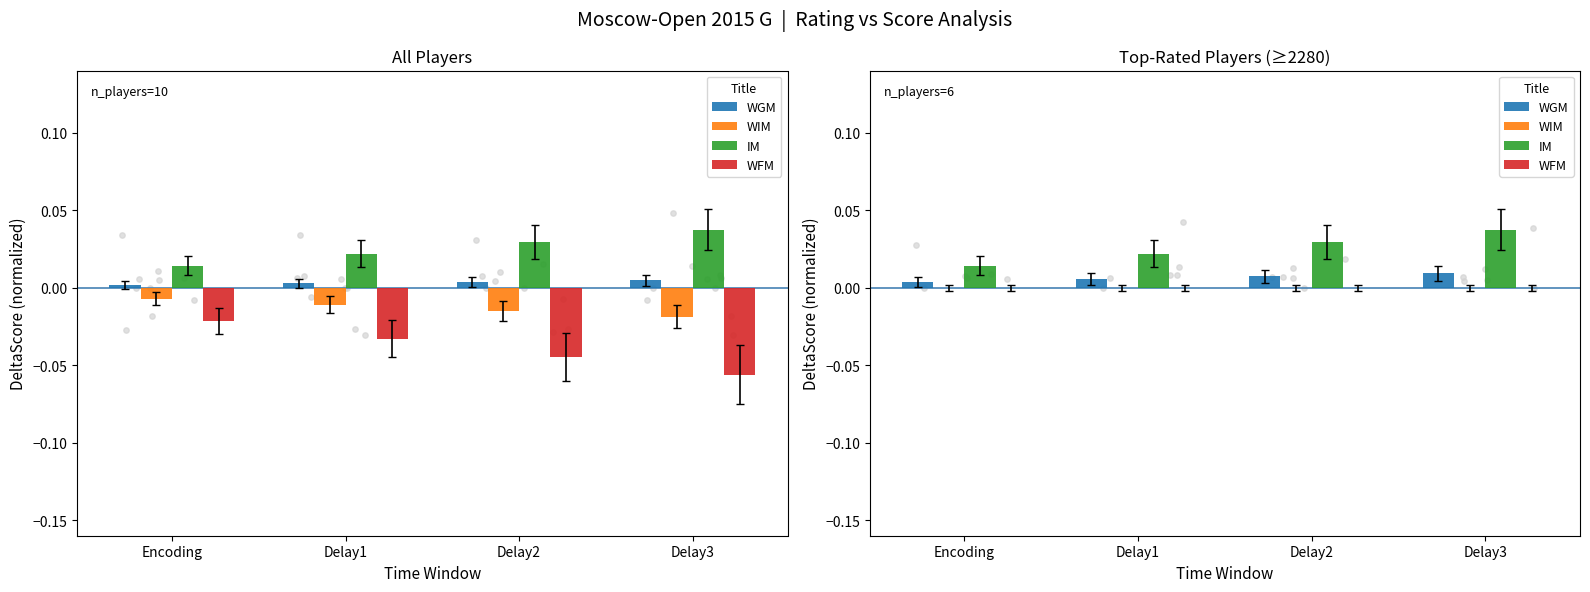

Which series has the largest Y range (max minus min)?

IM